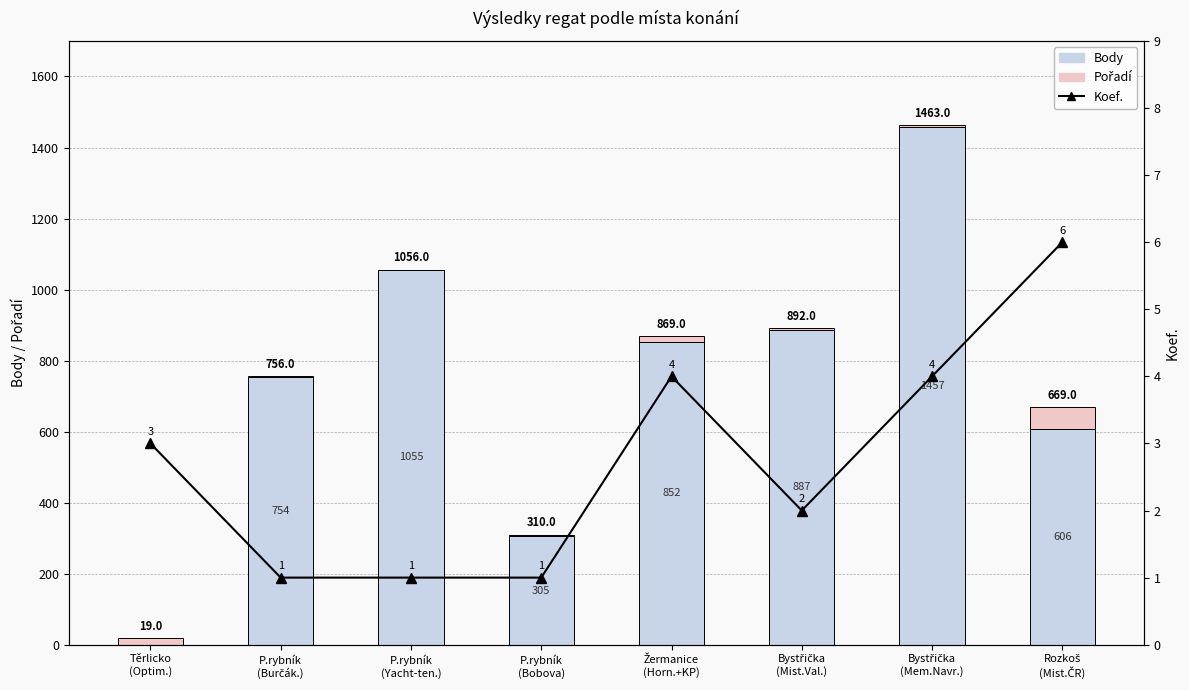

What position from the left is P.rybník
(Yacht-ten.)?

3